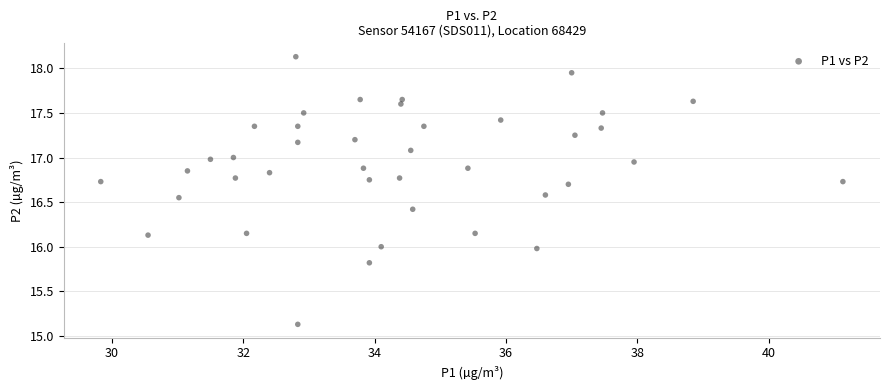

What is the range of Y values (max minus min)?

3.0